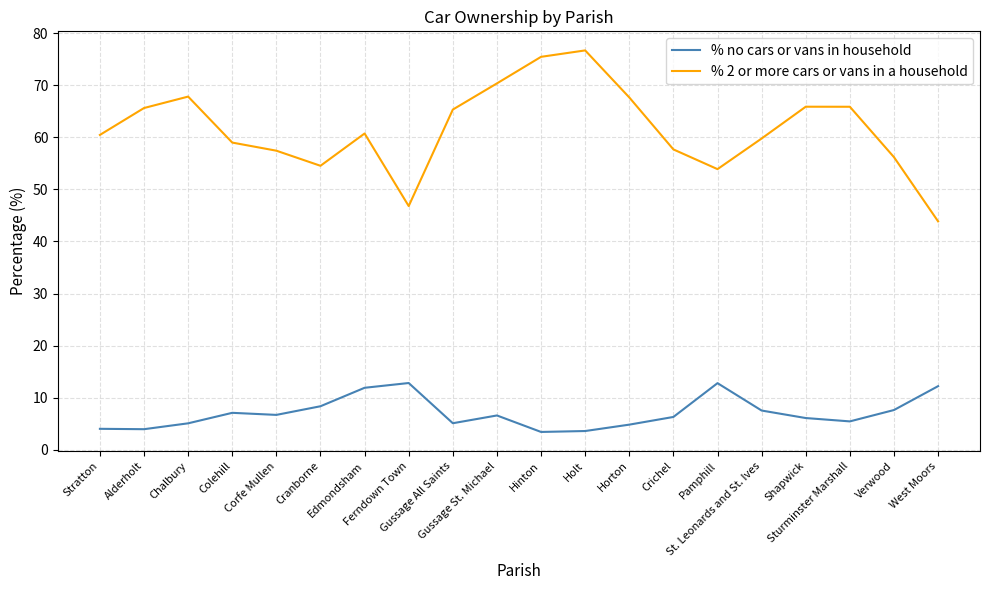

What is the highest value of the % 2 or more cars or vans in a household series?

76.7